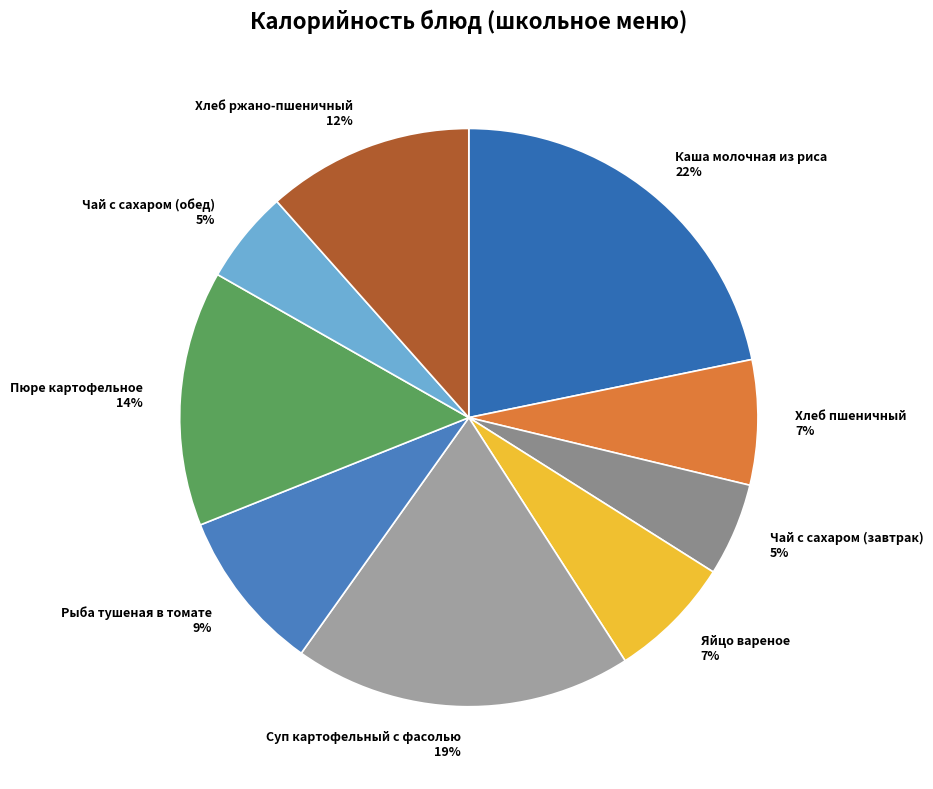

Is there a majority slice in this chart?

No